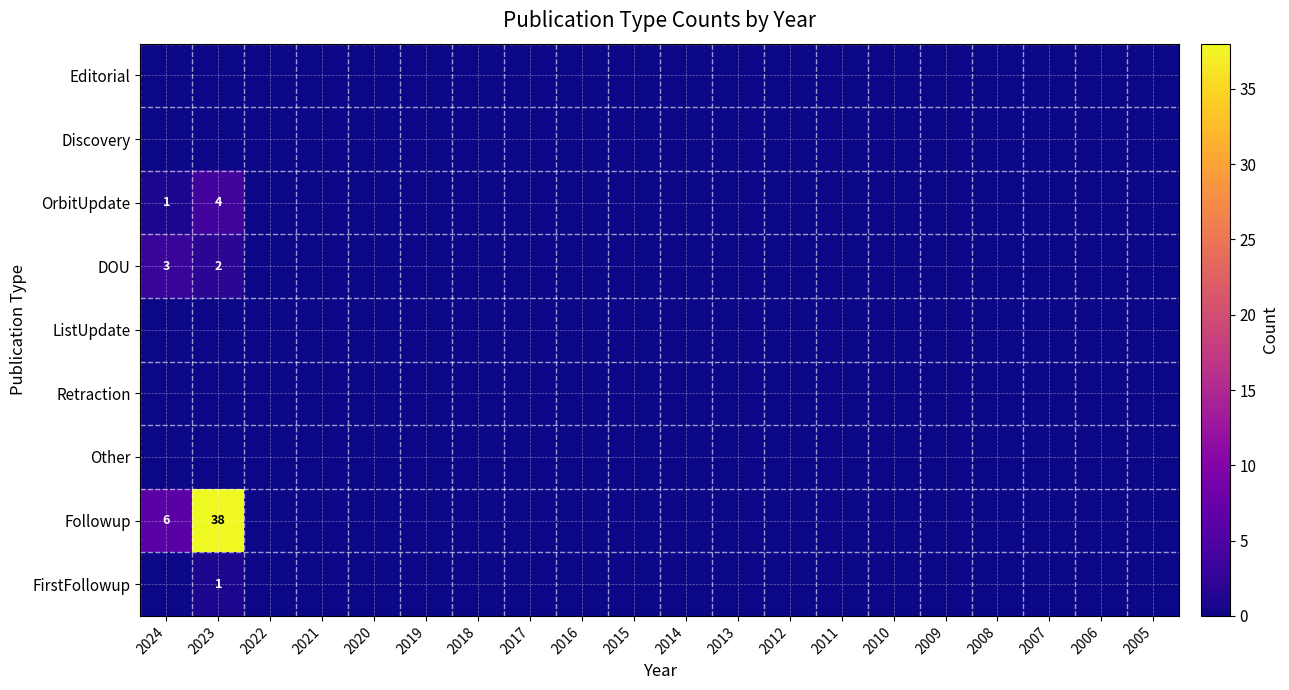

At which category does the chart reach its minimum across all series?

2024